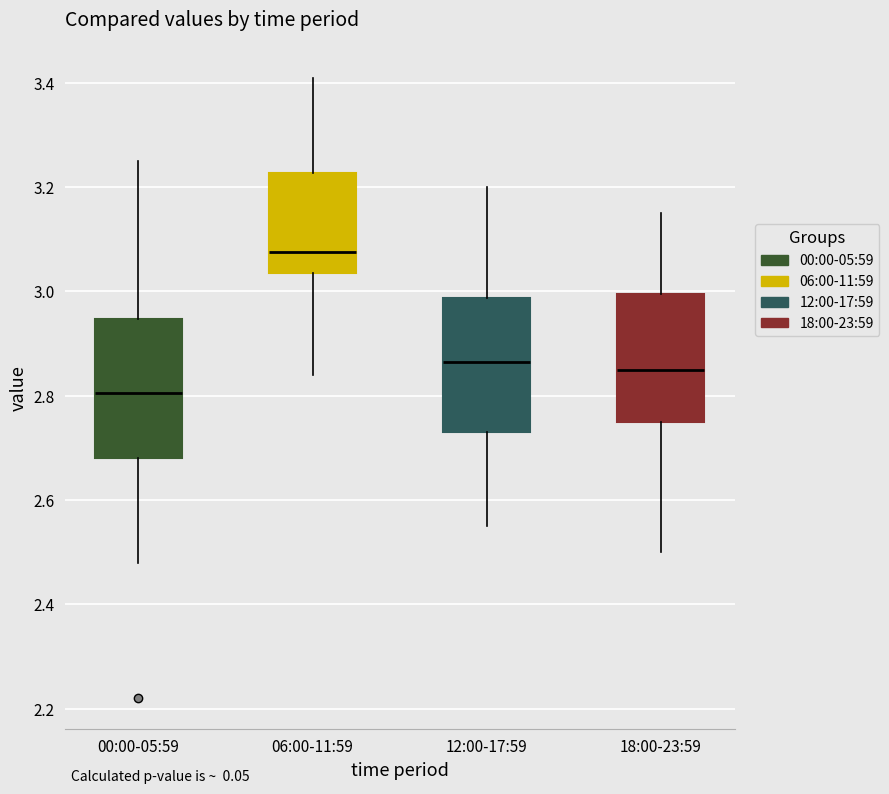

Reading left to right, transcribe this box plot: for each box, give where its median line is, the range the box spans, and where its two whiskers end, as read against the y-axis. The values are not printed on the chart, so give them approximately, as read against the axis.

00:00-05:59: median 2.80, box 2.68 to 2.94, whiskers 2.48 to 3.26
06:00-11:59: median 3.08, box 3.04 to 3.22, whiskers 2.84 to 3.42
12:00-17:59: median 2.86, box 2.74 to 2.98, whiskers 2.56 to 3.20
18:00-23:59: median 2.86, box 2.76 to 3.00, whiskers 2.50 to 3.16